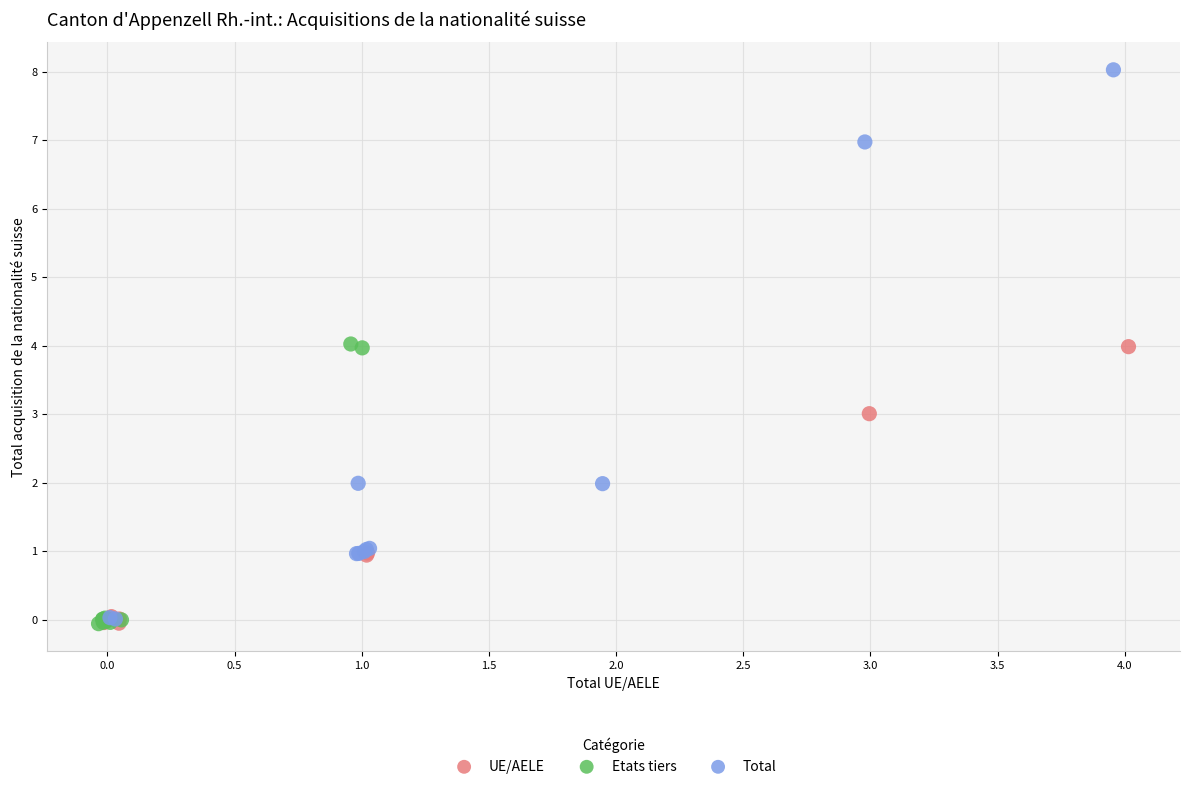

Which series contains the highest Y value?

Total